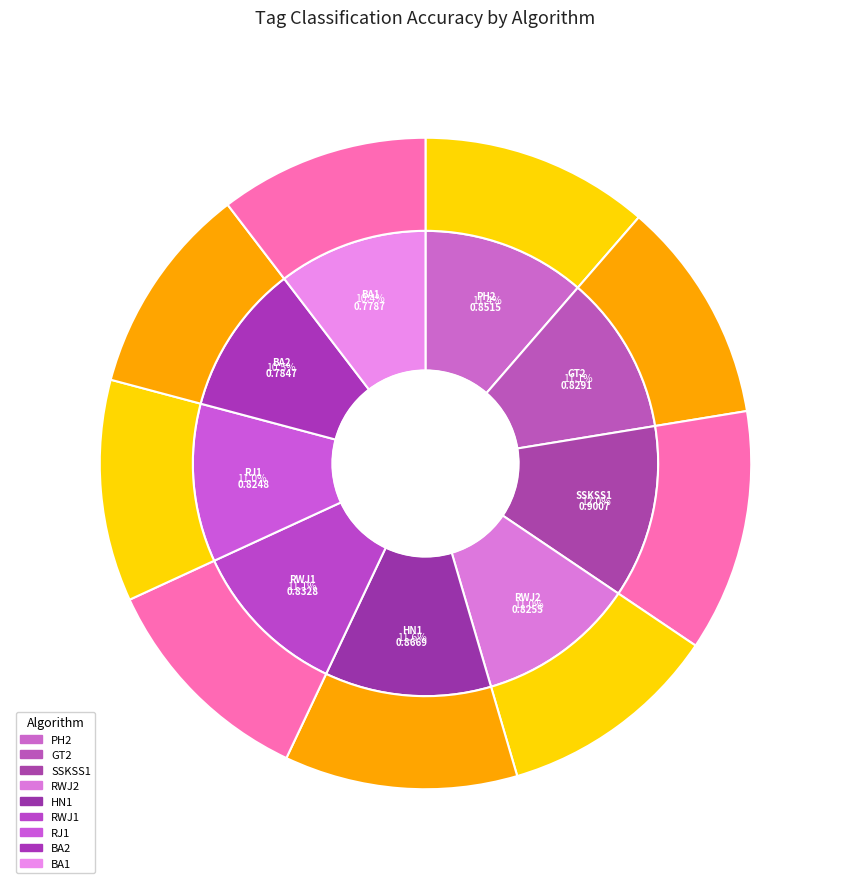

Is it true that BA2 is 5% of the pie?

False